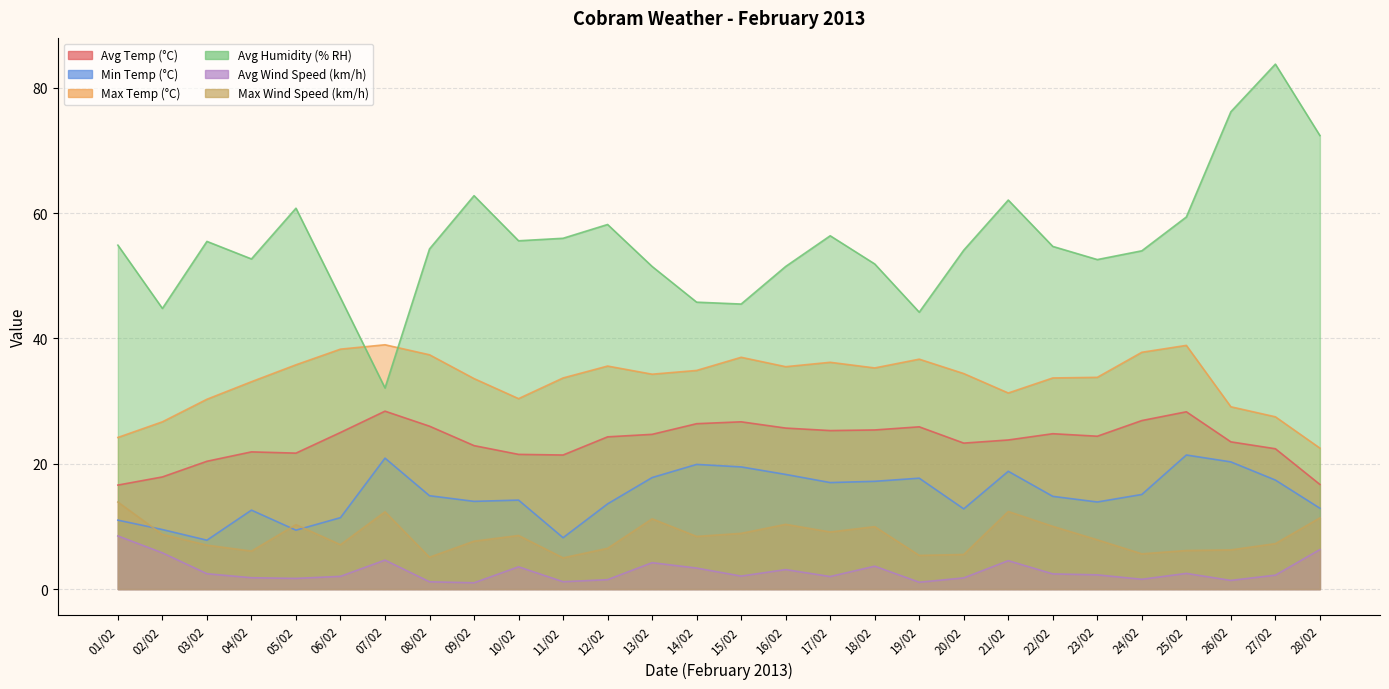

True or false: Avg Wind Speed (km/h) and Avg Humidity (% RH) intersect in this chart.

False